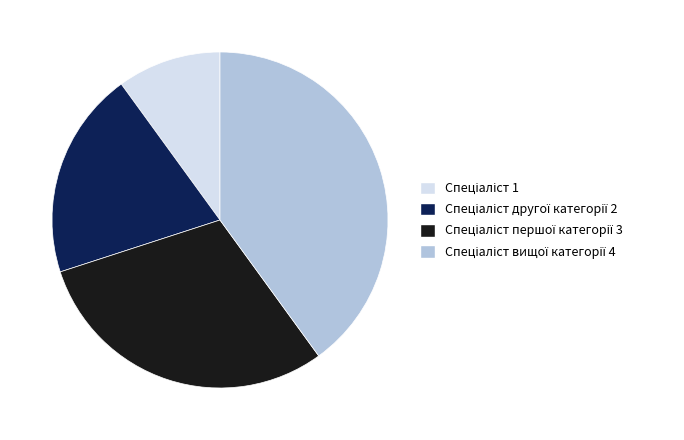

Is there a majority slice in this chart?

No